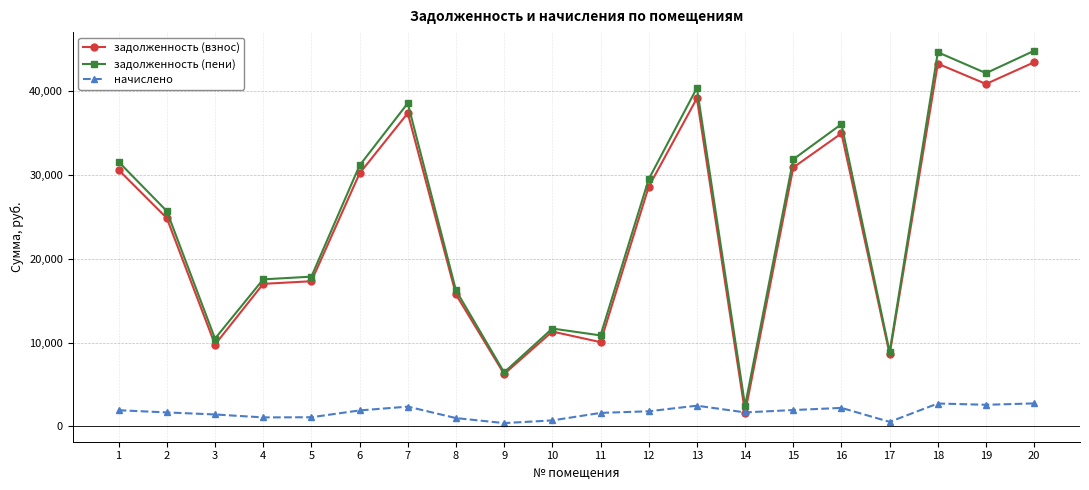

How many lines are shown in the chart?

3